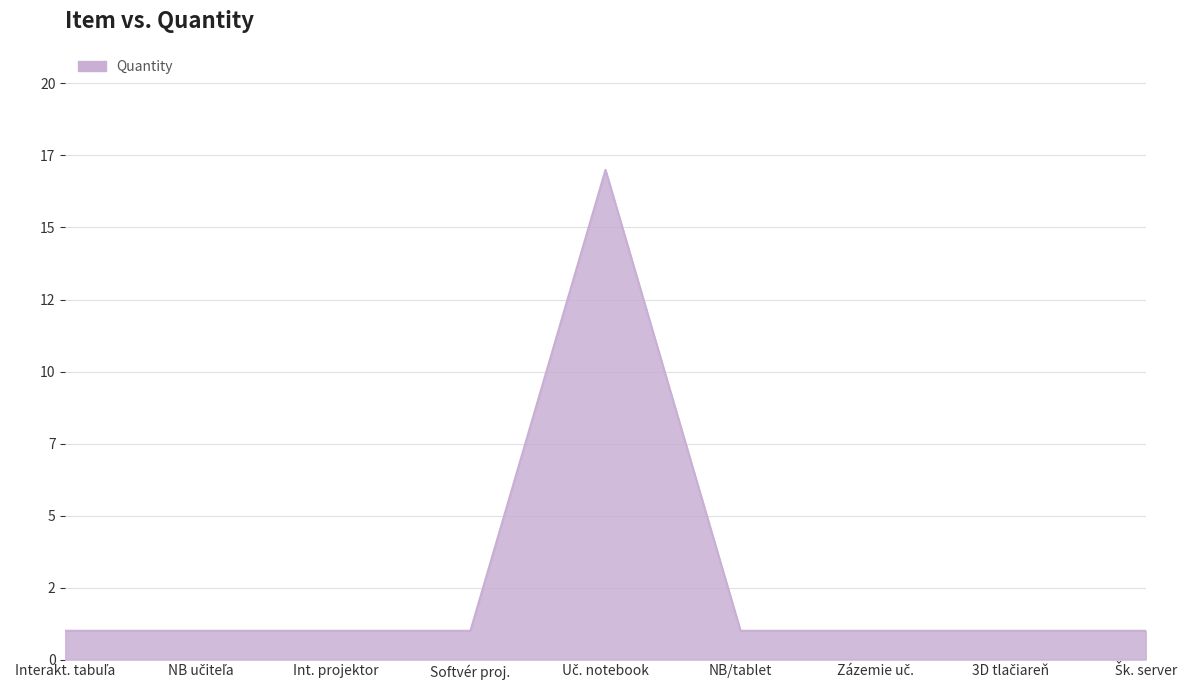

Is this an area chart (filled region under the line)?

Yes